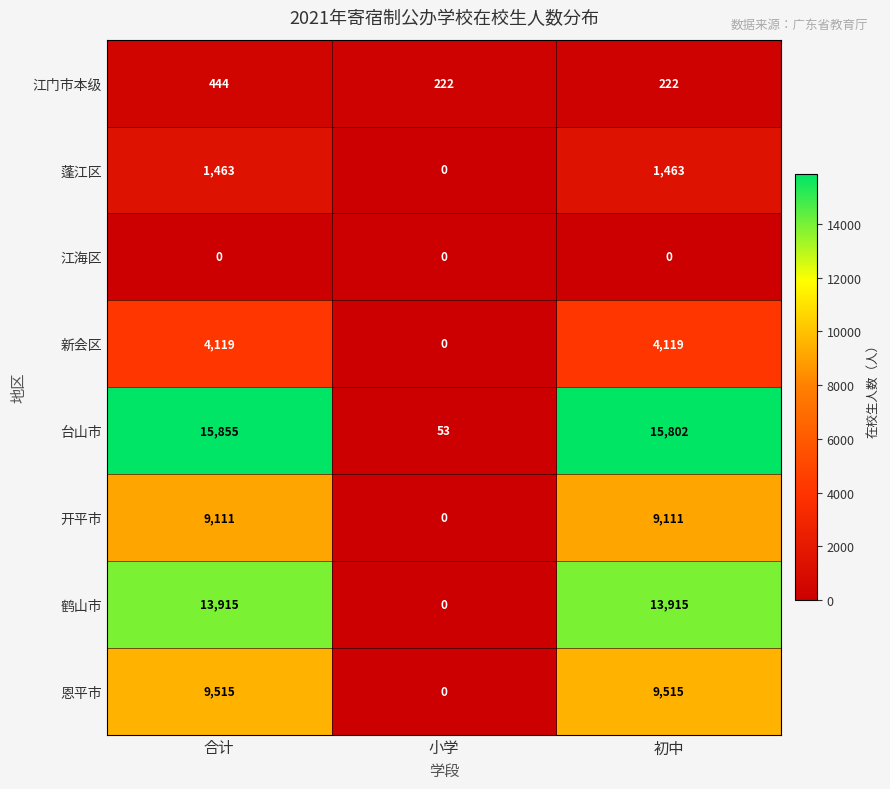

Is it true that 新会区 equals 1656 at 合计?

False